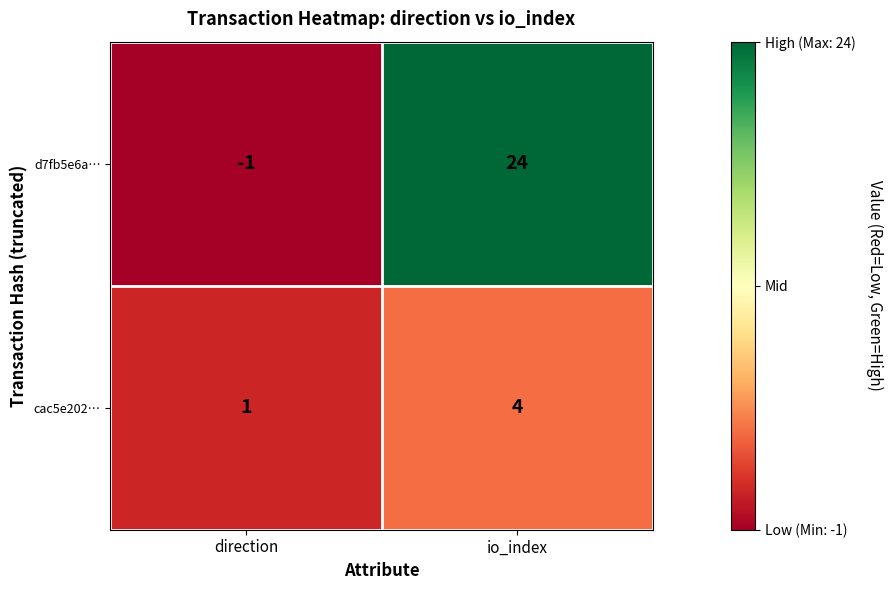

What value does the cac5e202… series have at io_index?

4